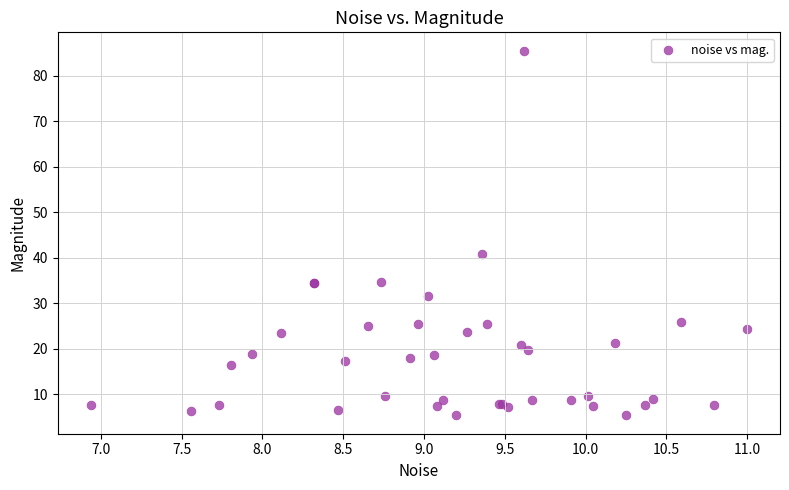

What Y value in the scatter plot is closest to 45?

40.8